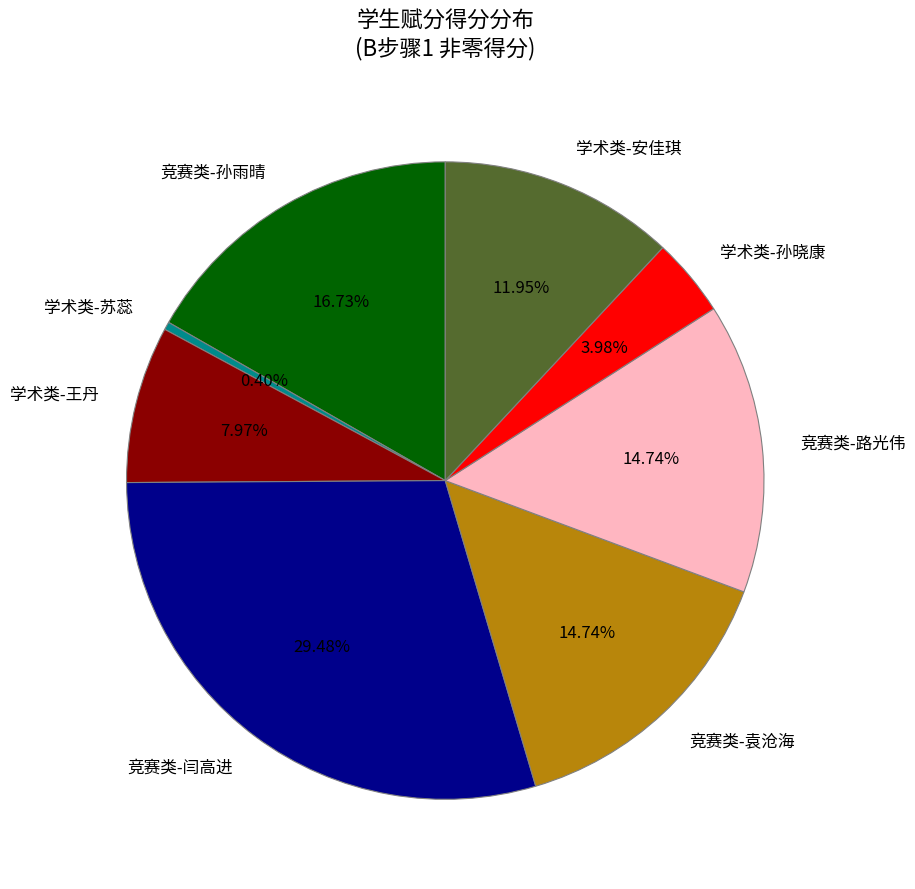

Is there any slice that represents more than half of the pie?

No